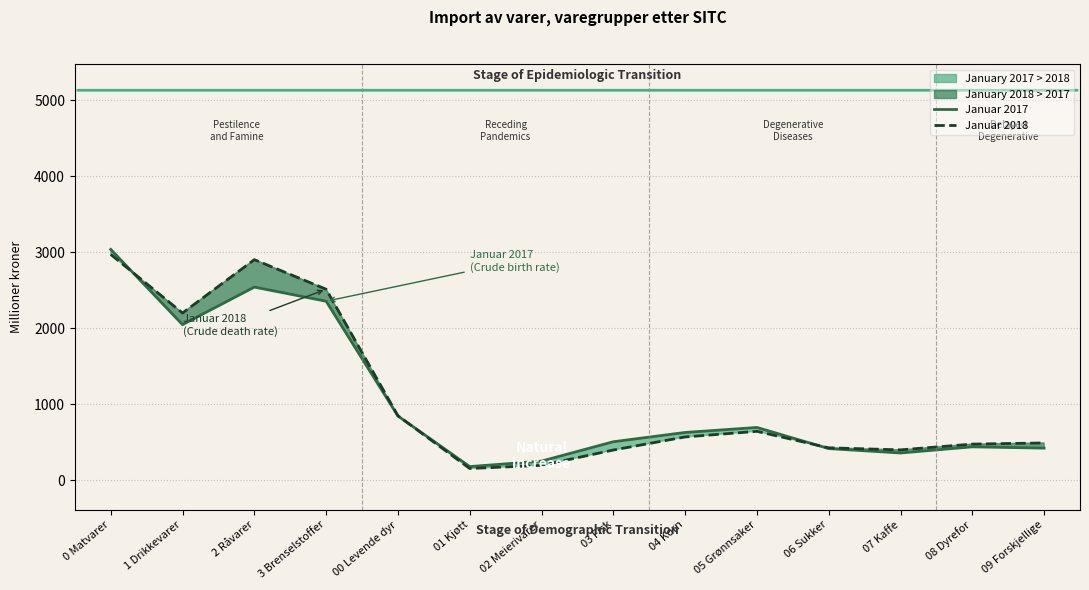

Which series ends up on top after the final intersection of Januar 2017 and Januar 2018?

Januar 2018